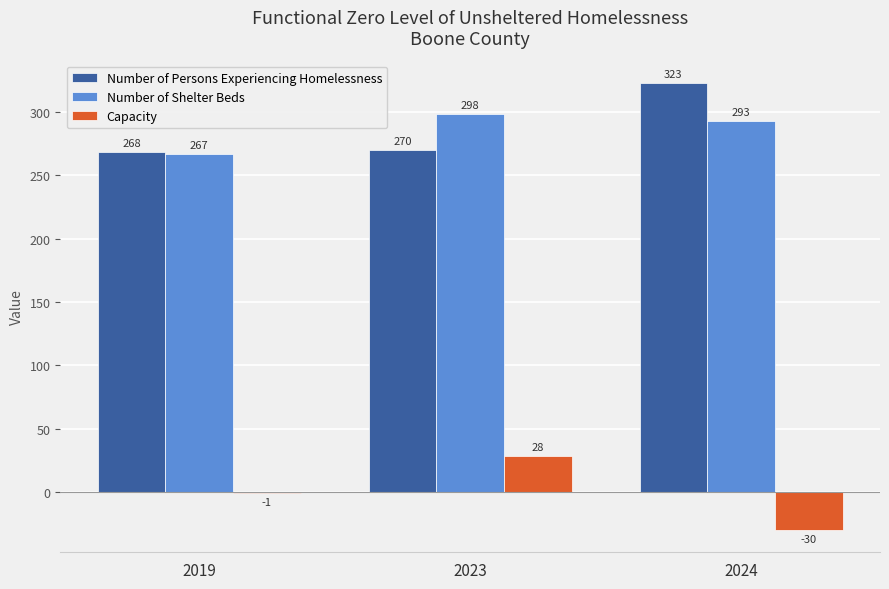

Reading left to right, transcribe all the data shown in this chart.

Number of Persons Experiencing Homelessness: 268	270	323
Number of Shelter Beds: 267	298	293
Capacity: -1	28	-30